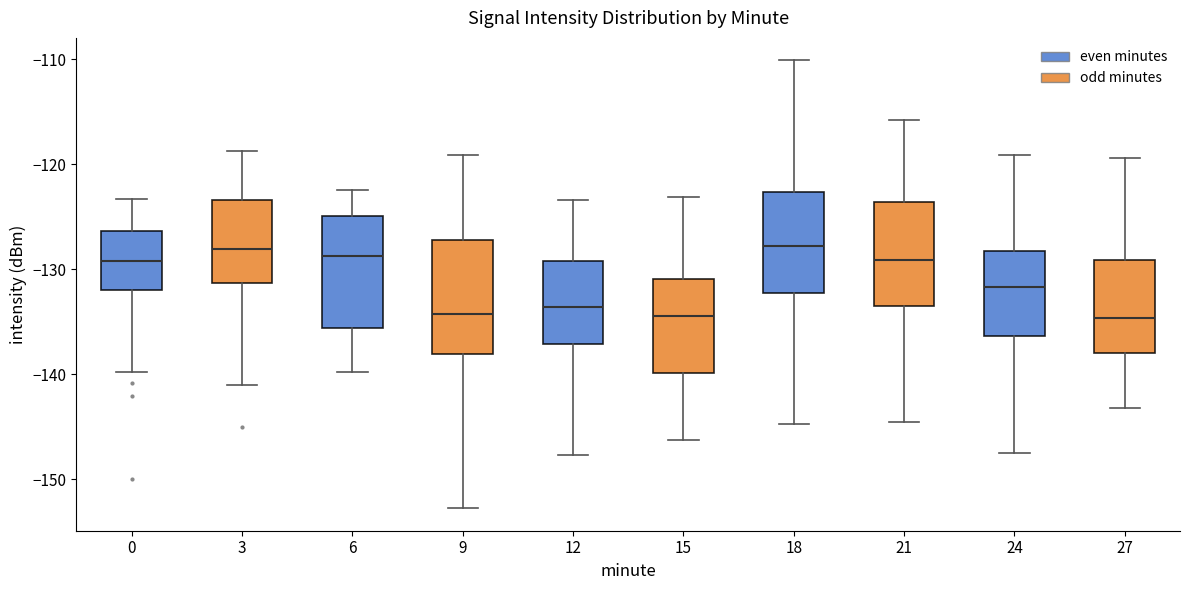

Reading left to right, read every box against the y-axis: the position of its median line, the range the box covers, and the ends of its whiskers. The values are not printed on the chart, so give them approximately, as read against the axis.

0: median -129, box -132 to -126, whiskers -140 to -123
3: median -128, box -131 to -123, whiskers -141 to -119
6: median -129, box -136 to -125, whiskers -140 to -122
9: median -134, box -138 to -127, whiskers -153 to -119
12: median -134, box -137 to -129, whiskers -148 to -123
15: median -134, box -140 to -131, whiskers -146 to -123
18: median -128, box -132 to -123, whiskers -145 to -110
21: median -129, box -134 to -124, whiskers -145 to -116
24: median -132, box -136 to -128, whiskers -148 to -119
27: median -135, box -138 to -129, whiskers -143 to -119